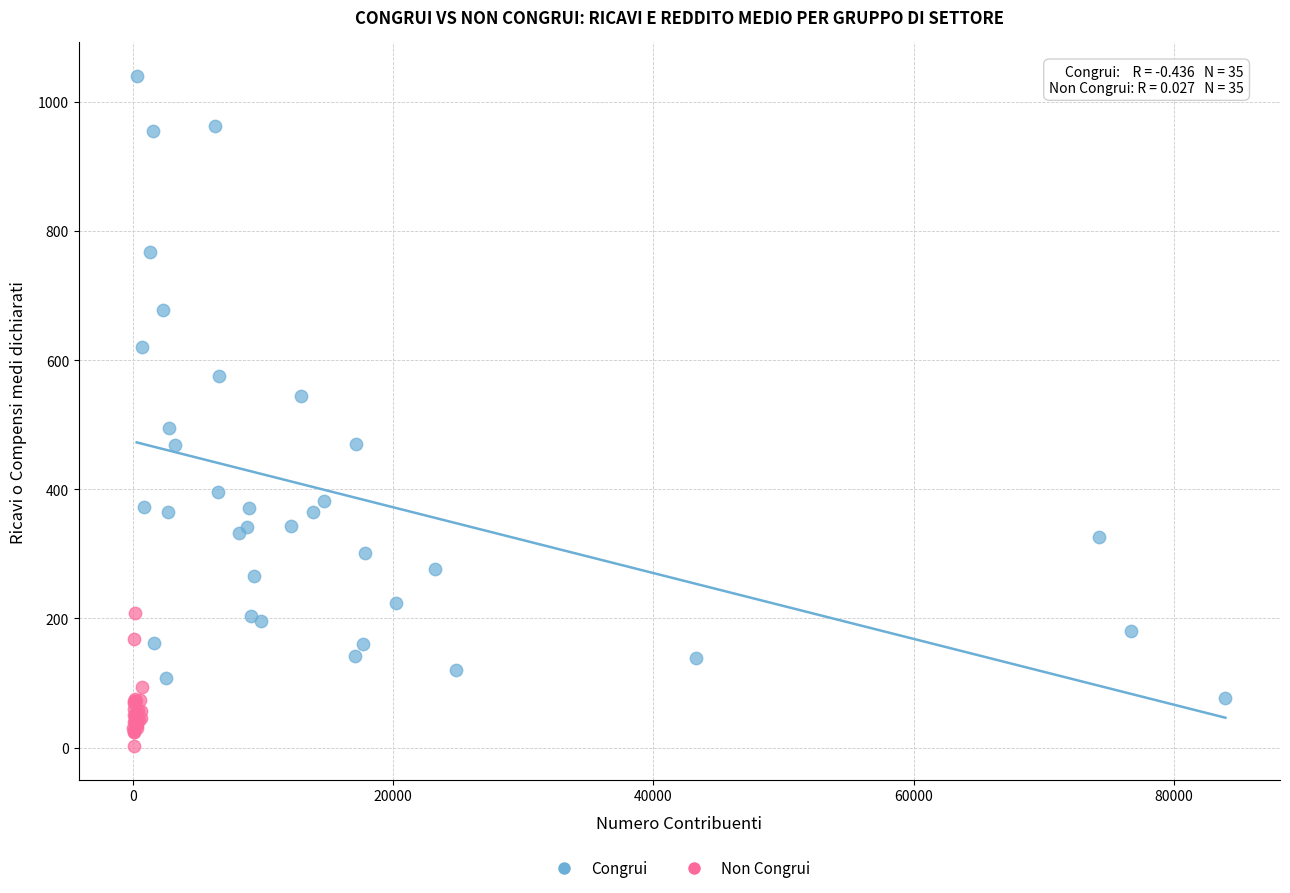

Which series reaches the minimum Y coordinate?

Non Congrui